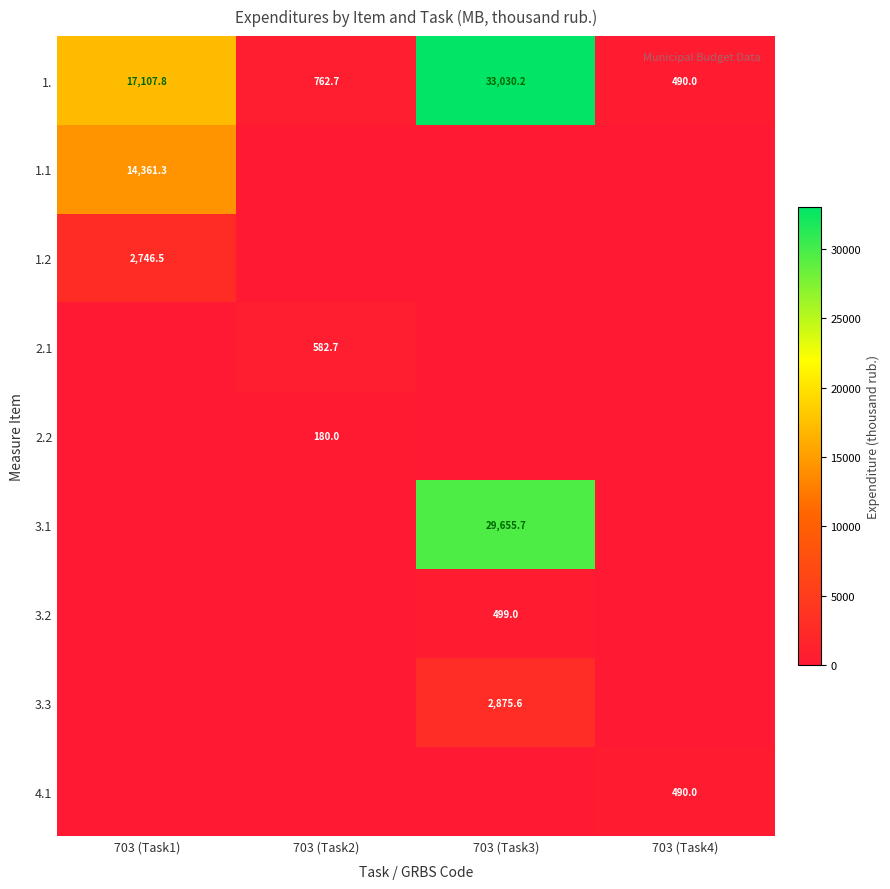

The value of 1. at 703 (Task2) is 1036.5. True or false?

False